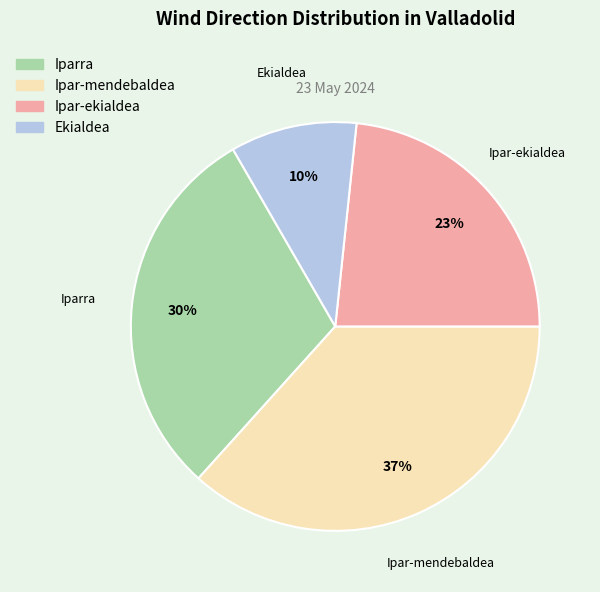

Is there any slice that represents more than half of the pie?

No